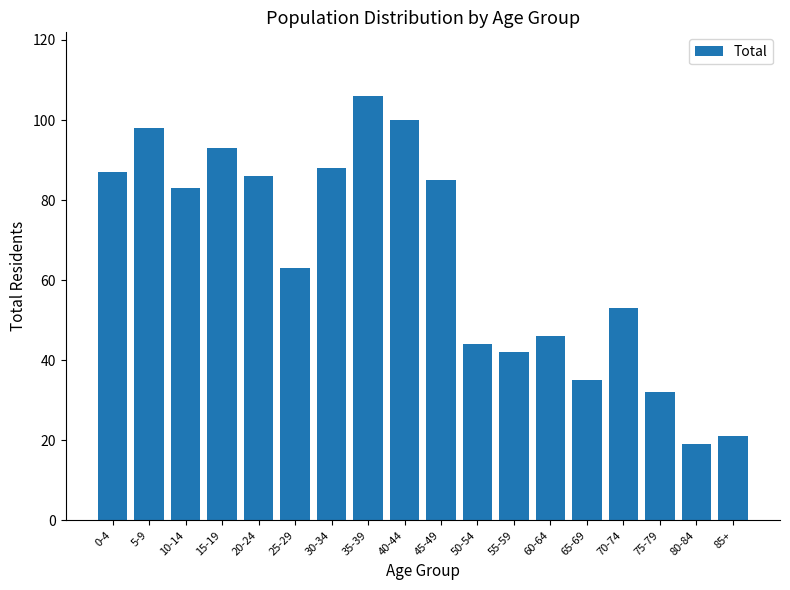

Reading left to right, transcribe all the data shown in this chart.

87	98	83	93	86	63	88	106	100	85	44	42	46	35	53	32	19	21